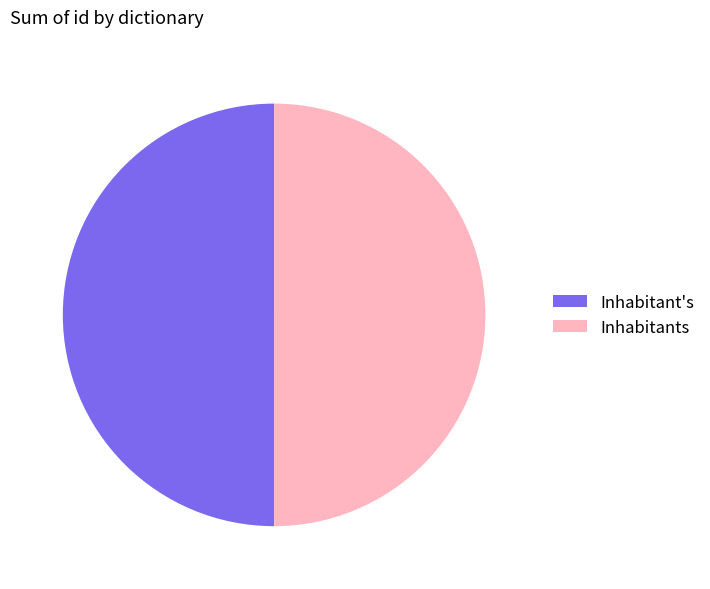

Is it true that Inhabitant's is 63% of the pie?

False